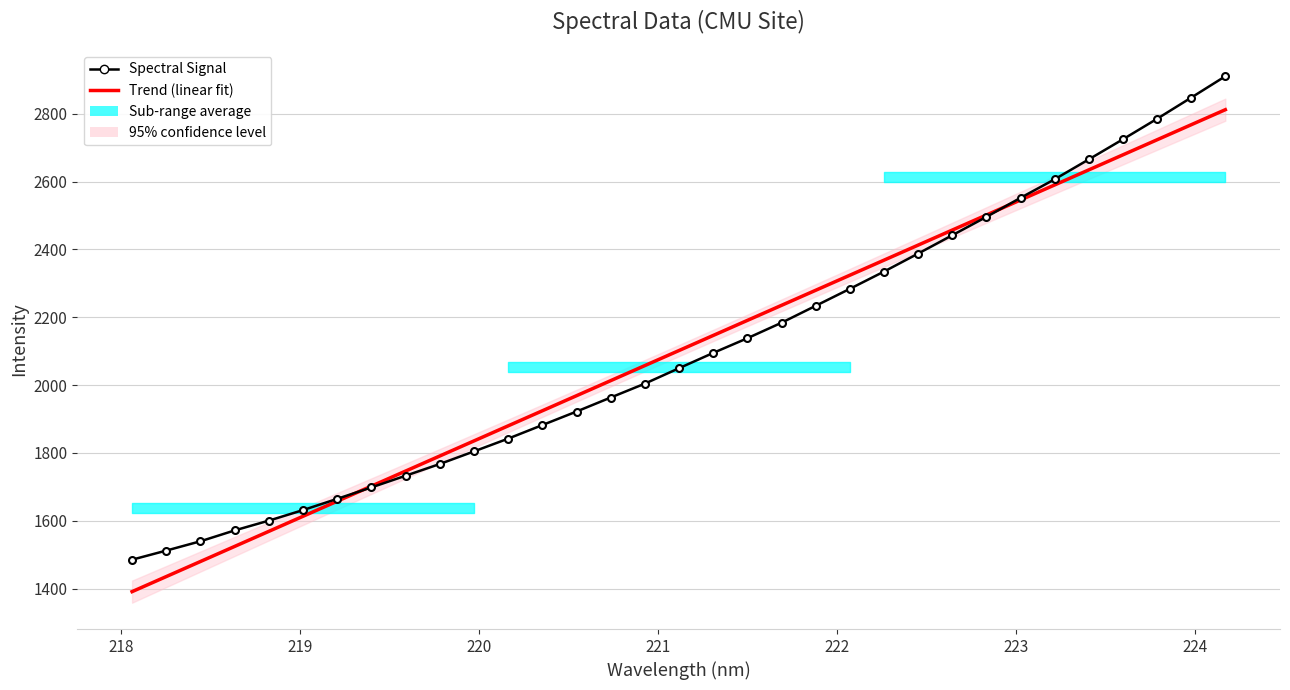

The Trend (linear fit) series shows 2614.4 at 222. True or false?

False